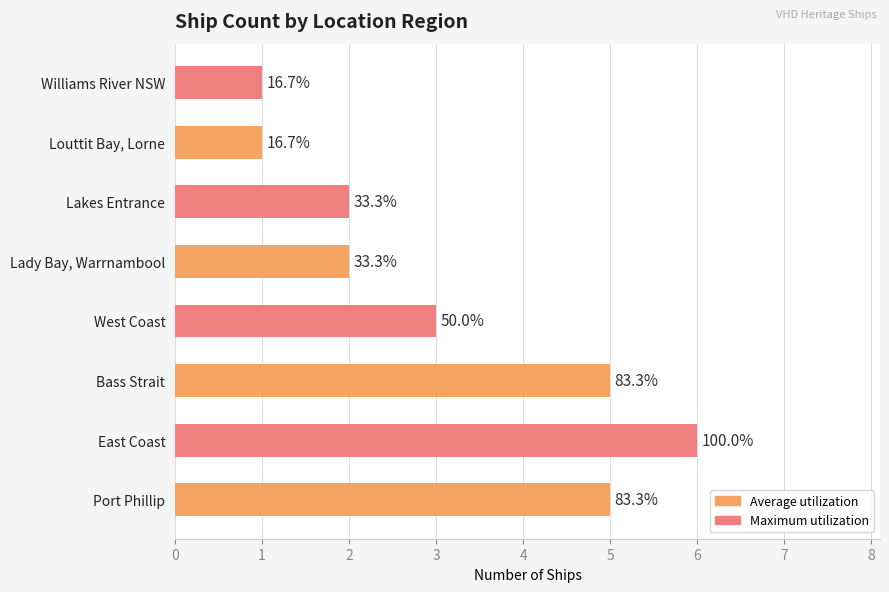

Does the chart contain any negative values?

No